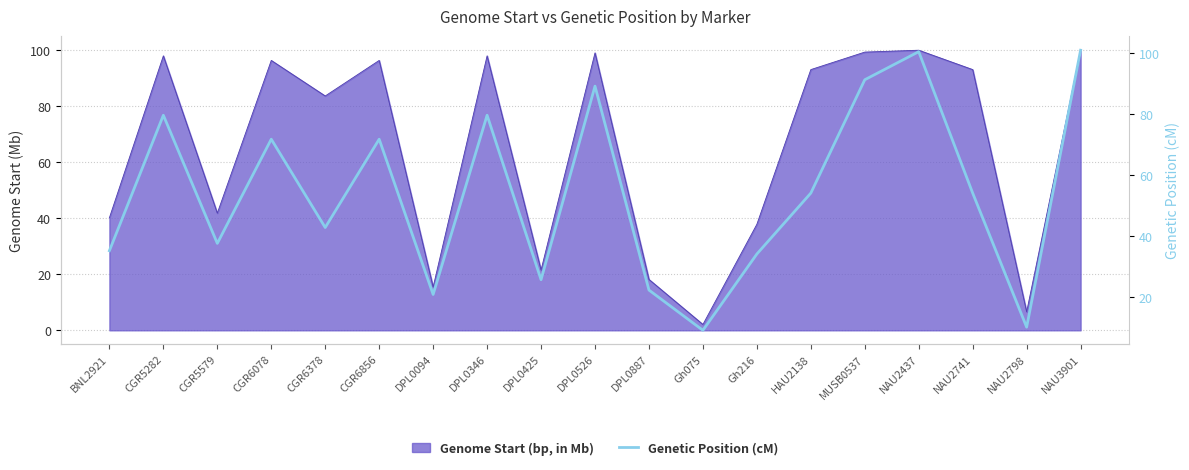

What position from the right is NAU2437?

4